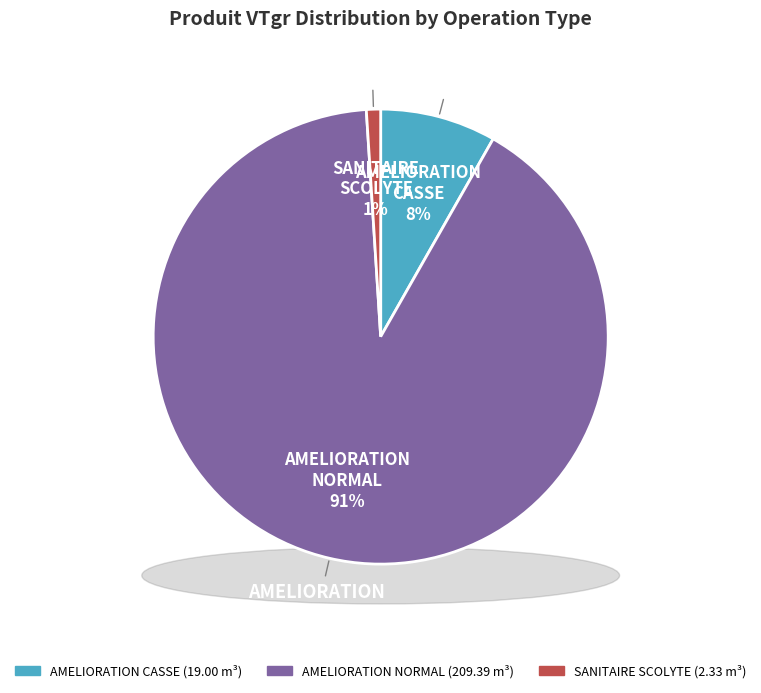

Does SCOLYTE 60/70 represent more than half of the total?

No